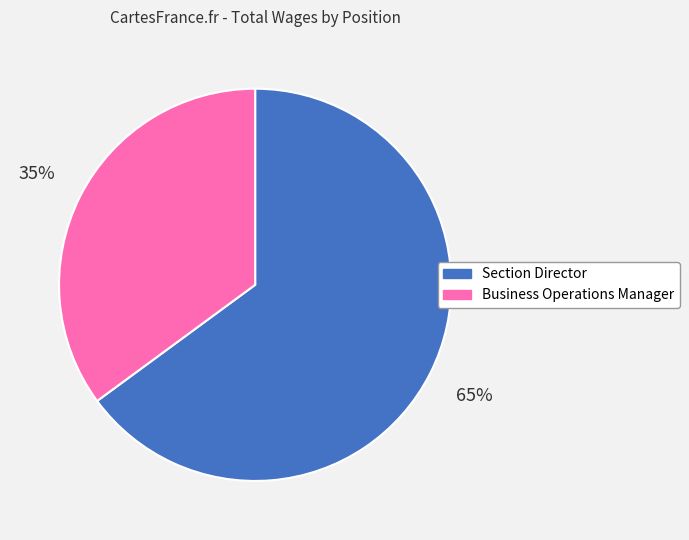

Is the sum of Section Director and Business Operations Manager greater than half?

Yes